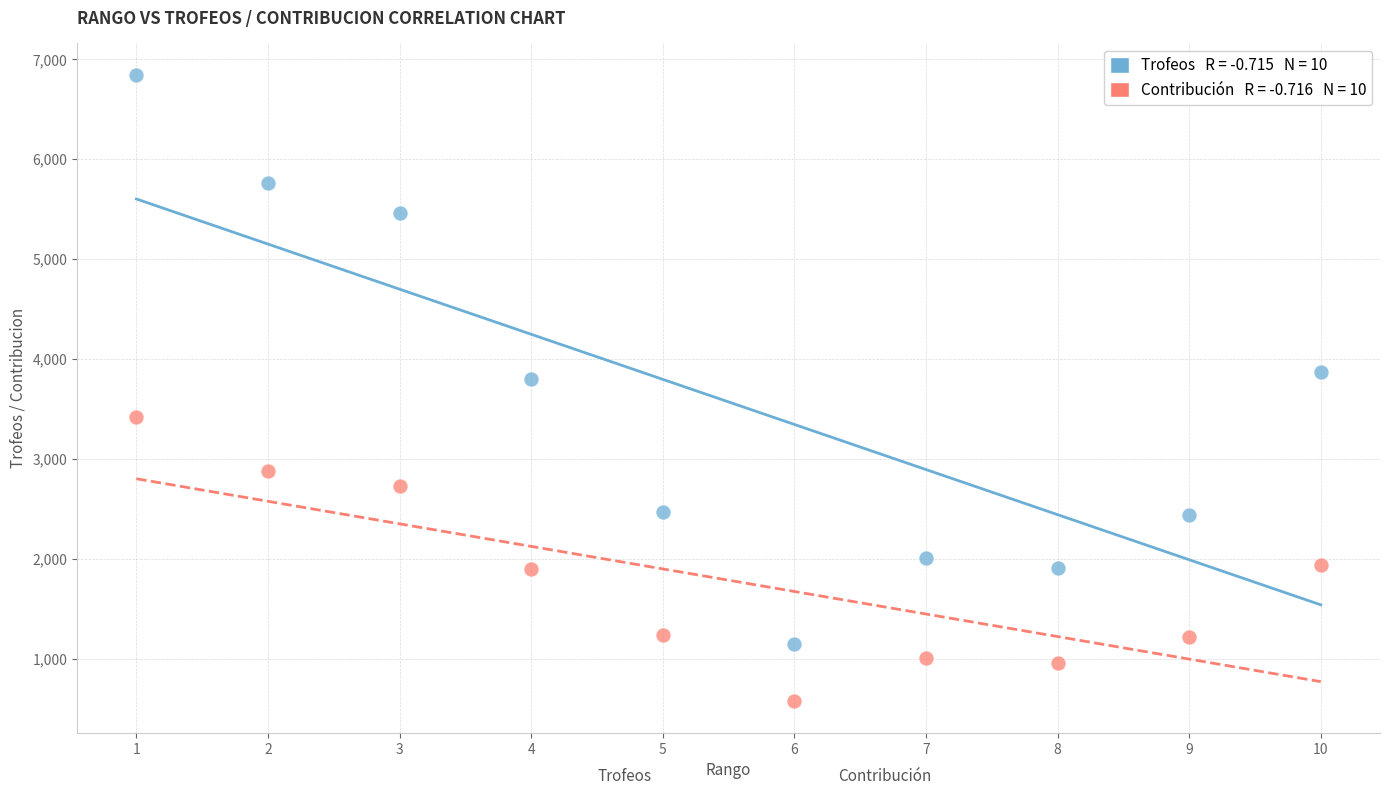

Across all data points, what is the range of Y values (max minus min)?

6274